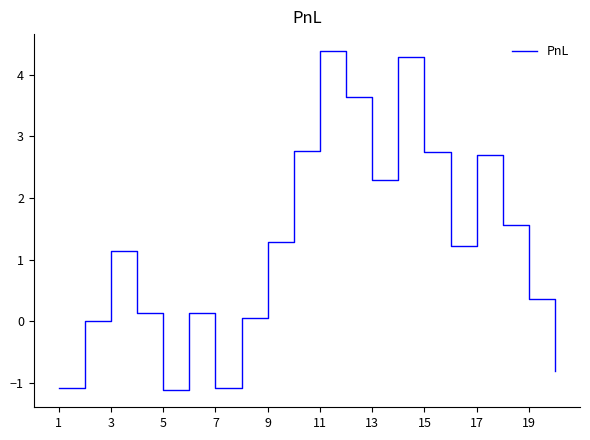

What is the sum of all values?

24.6